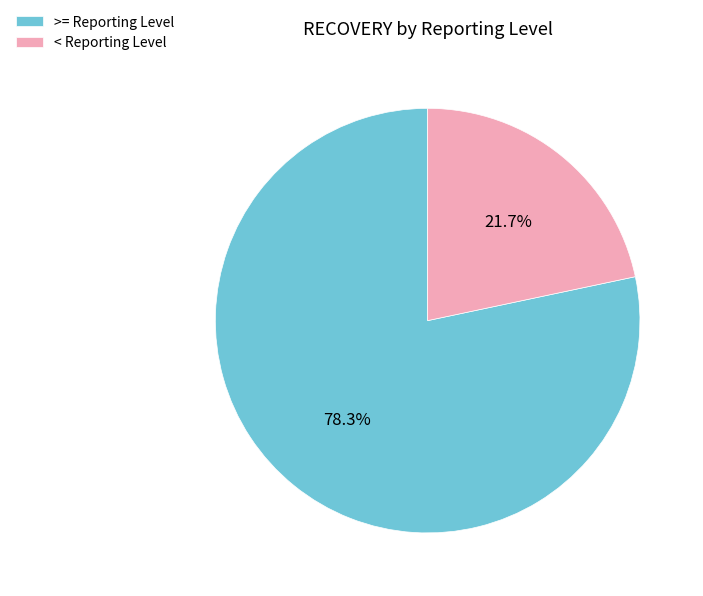

Which has a higher value, >= Reporting Level or < Reporting Level?

>= Reporting Level